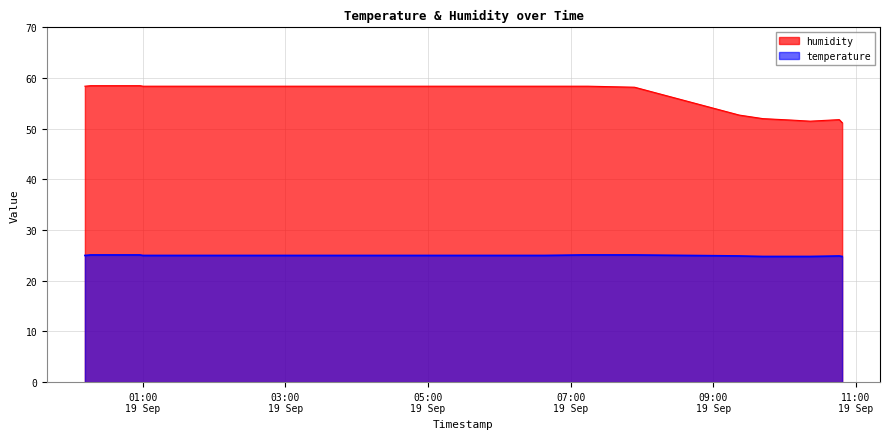

Reading left to right, list all the values displayed in this chart.

humidity: 58.4	58.5	58.5	58.5	58.4	58.4	58.4	58.4	58.4	58.4	58.4	58.4	58.4	58.4	58.4	58.4	58.4	58.4	58.4	58.4	58.4	58.4	58.4	58.4	58.4	58.4	58.4	58.4	58.4	58.4	58.4	58.4	58.3	58.2	52.7	52.0	51.7	51.5	51.8	51.2
temperature: 25.0	25.1	25.1	25.1	25.0	25.0	25.0	25.0	25.0	25.0	25.0	25.0	25.0	25.0	25.0	25.0	25.0	25.0	25.0	25.0	25.0	25.0	25.0	25.0	25.0	25.0	25.0	25.0	25.0	25.0	25.1	25.1	25.1	25.1	24.9	24.8	24.8	24.8	24.9	24.8